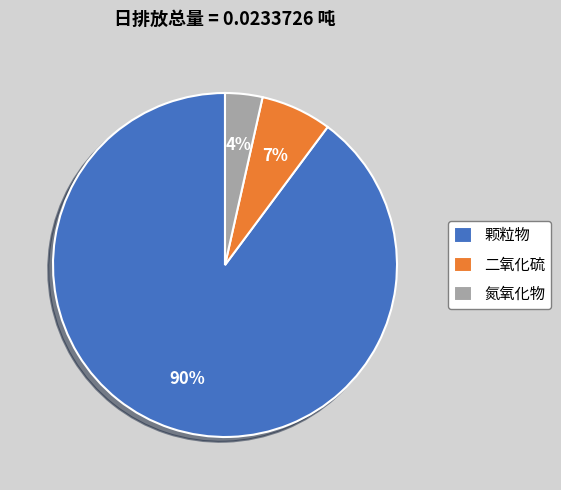

Which category has the smallest portion of the pie?

氮氧化物